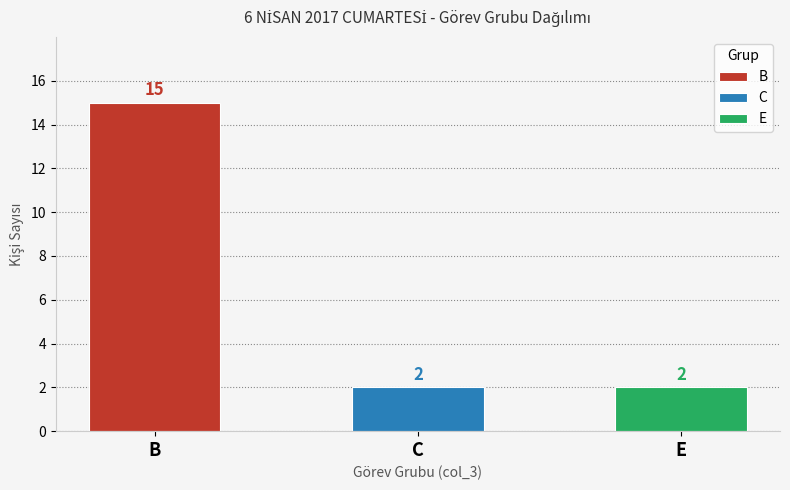

List the labels in order of value, smallest first.

C, E, B